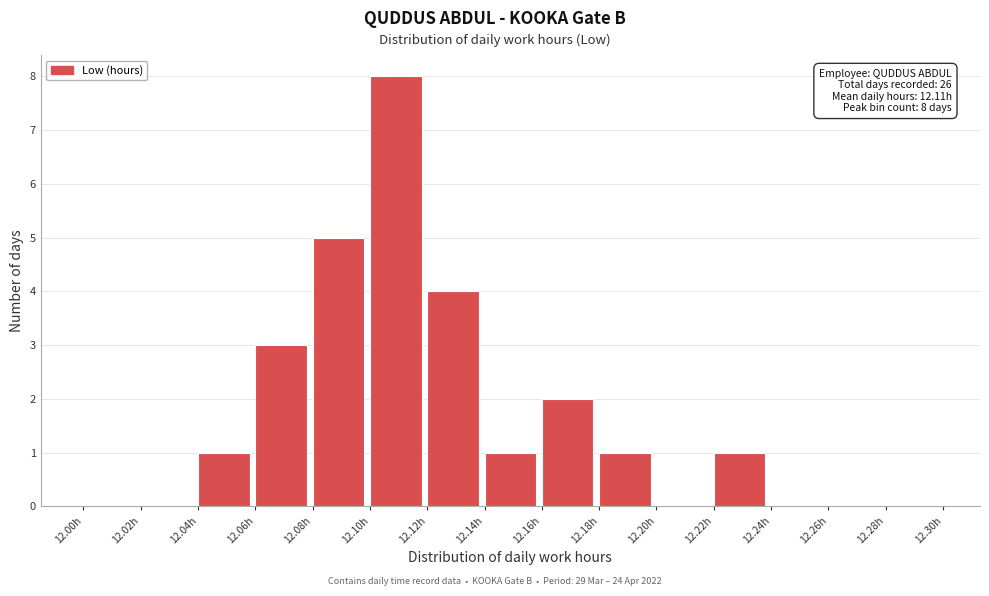

Over which range of the x-axis is the bar tallest?

12.10 to 12.12